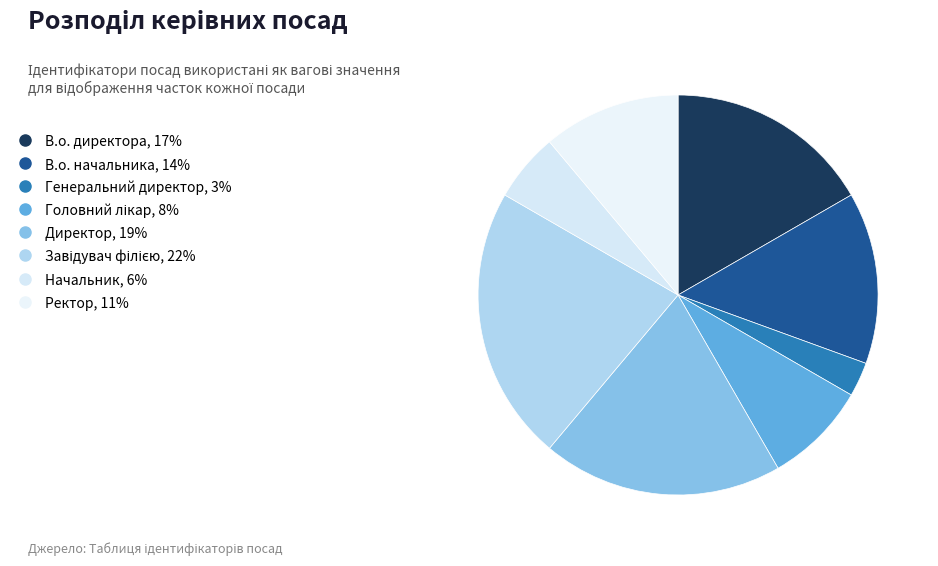

How many slices are in this pie chart?

8